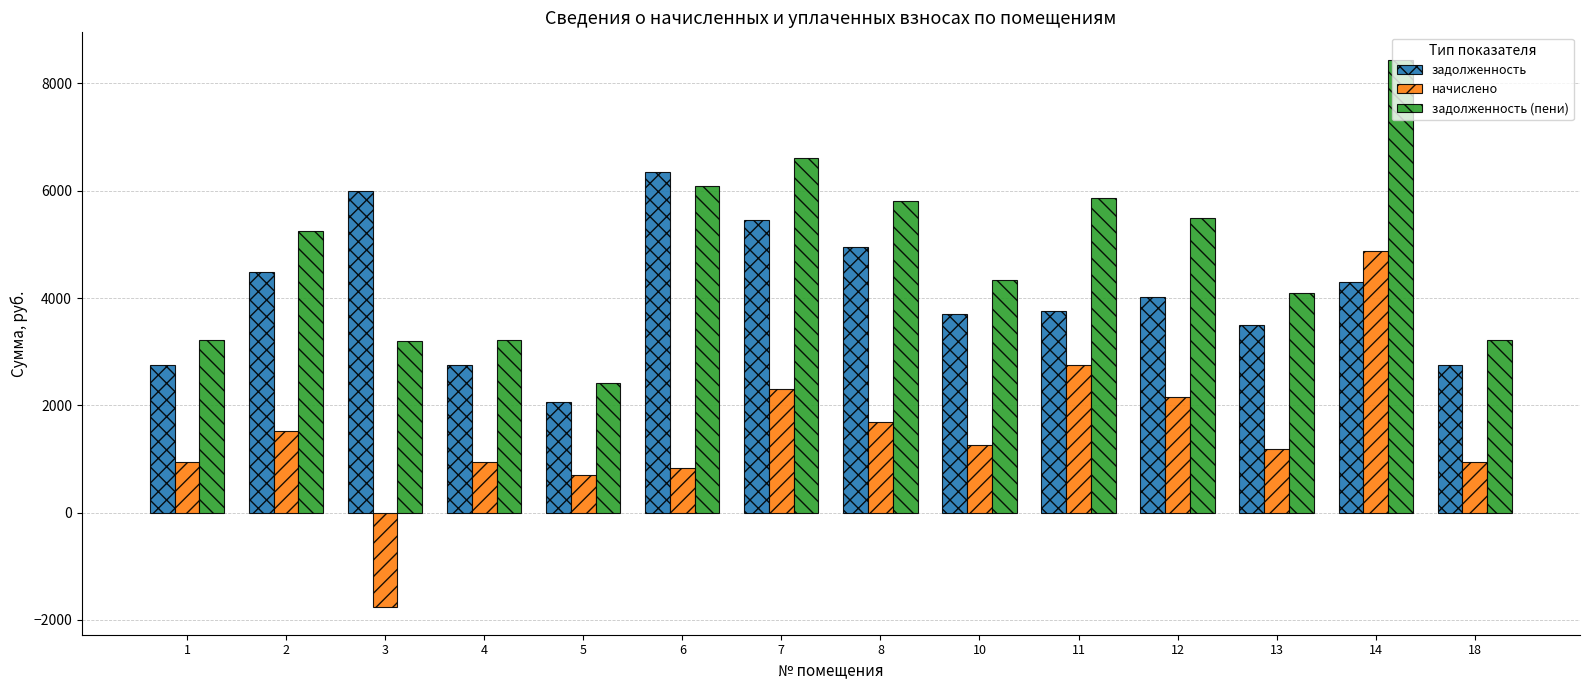

At which category is the sum across all series the highest?

14